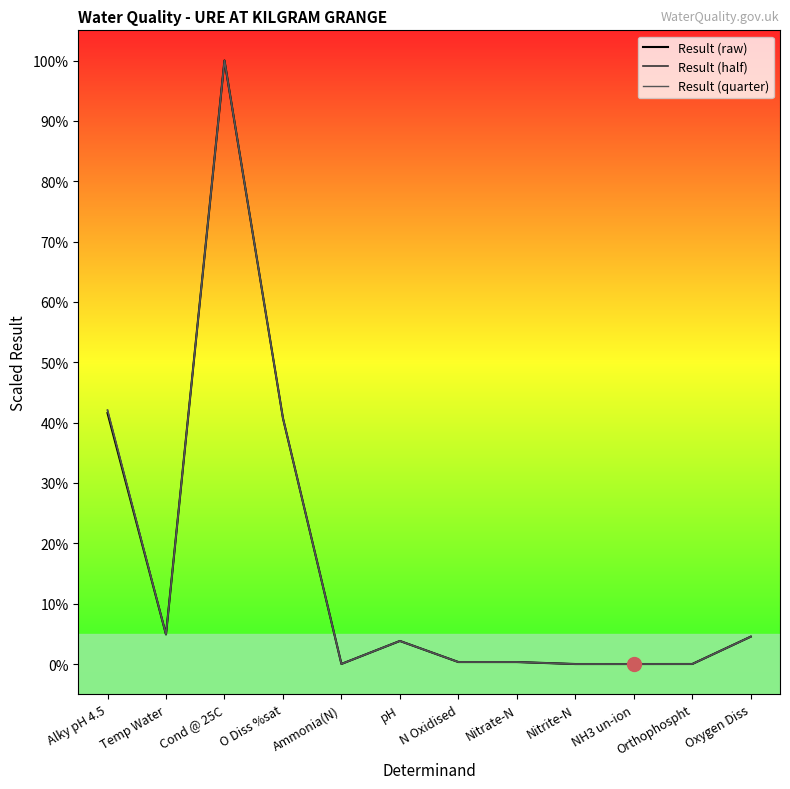

True or false: Result (half) and Result (quarter) intersect in this chart.

False